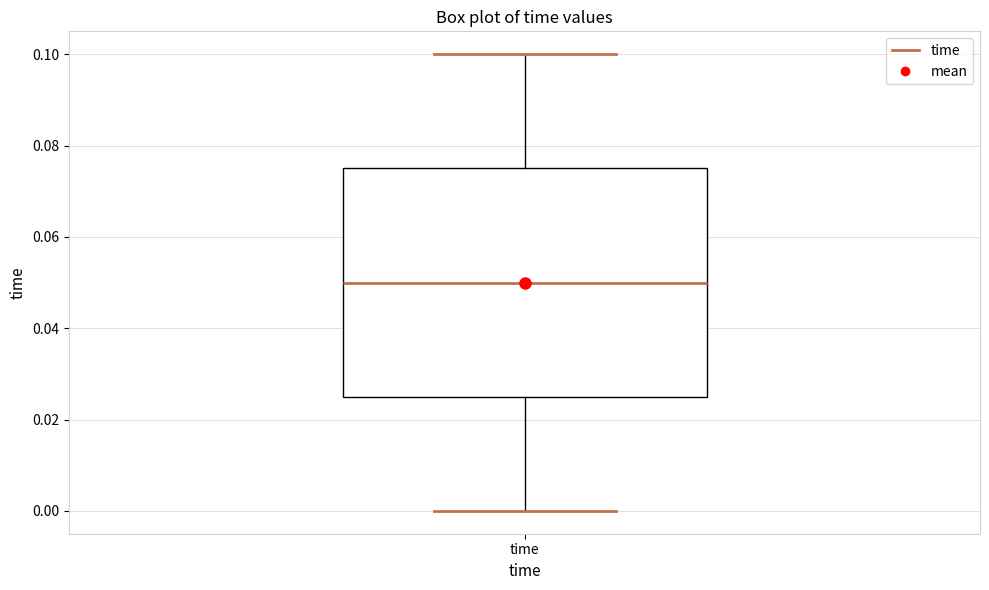

Read this box plot against the y-axis: the position of the median line, the range covered by the box, and the ends of both whiskers. The values are not printed on the chart, so give them approximately, as read against the axis.

median 0.050, box 0.026 to 0.076, whiskers 0.000 to 0.100